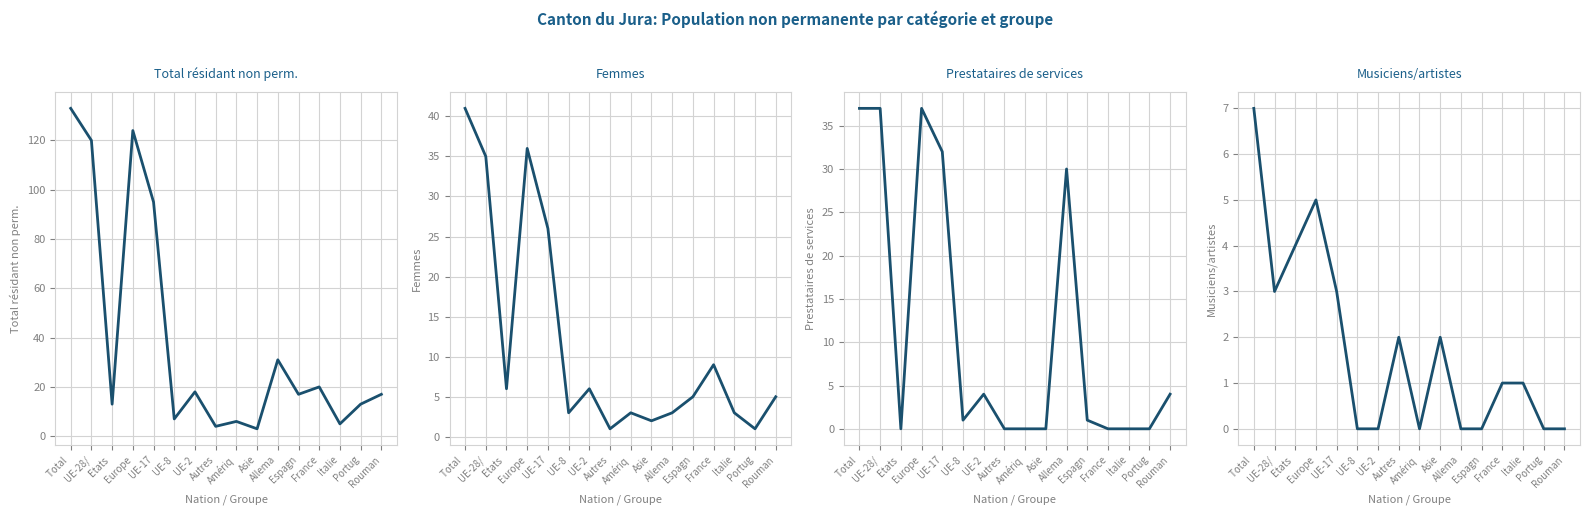

At how many categories does at least one series exceed 129?

1